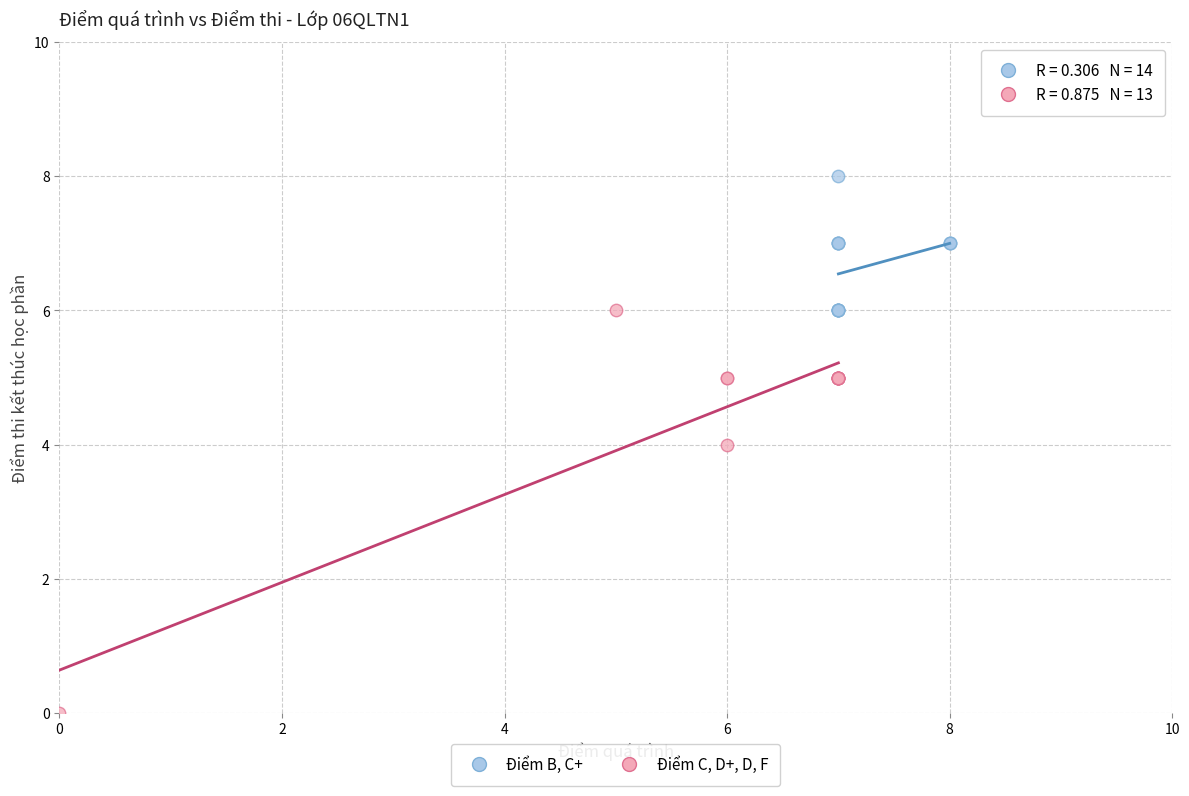

Which series has the largest Y range (max minus min)?

Điểm C, D+, D, F